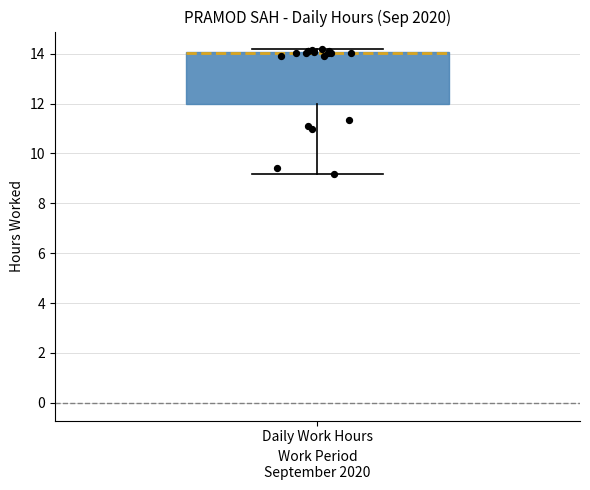

Read this box plot against the y-axis: the position of the median line, the range covered by the box, and the ends of both whiskers. The values are not printed on the chart, so give them approximately, as read against the axis.

median 14.0 (just below the box's upper edge), box 12.0 to 14.0, whiskers 9.2 to 14.2